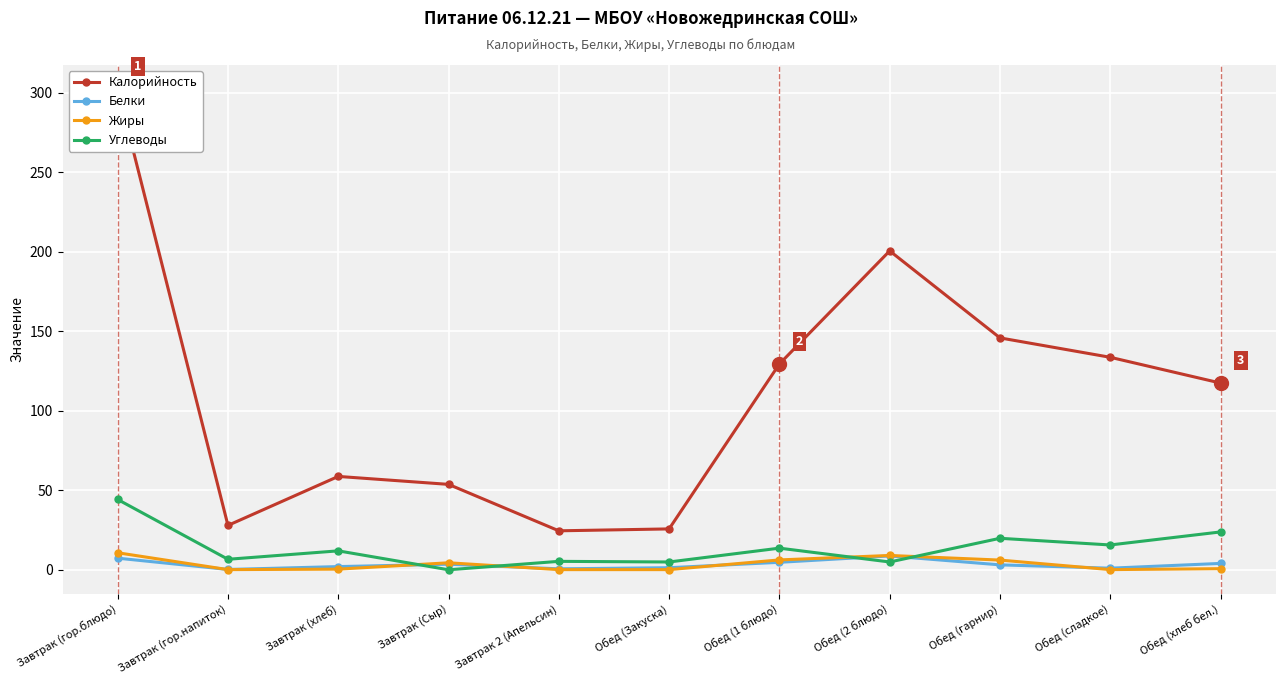

Is it true that Жиры equals 2.0 at Обед (2 блюдо)?

False